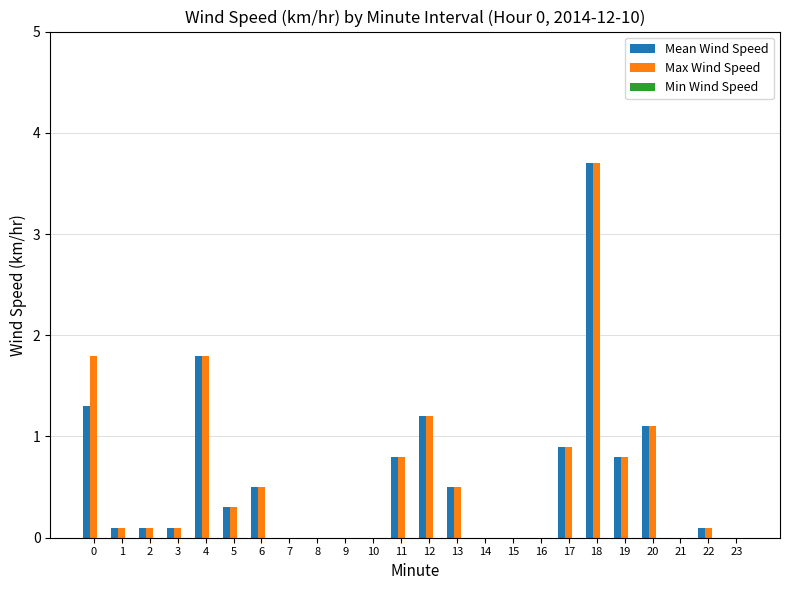

Are the bars grouped side by side (vs. stacked)?

Yes